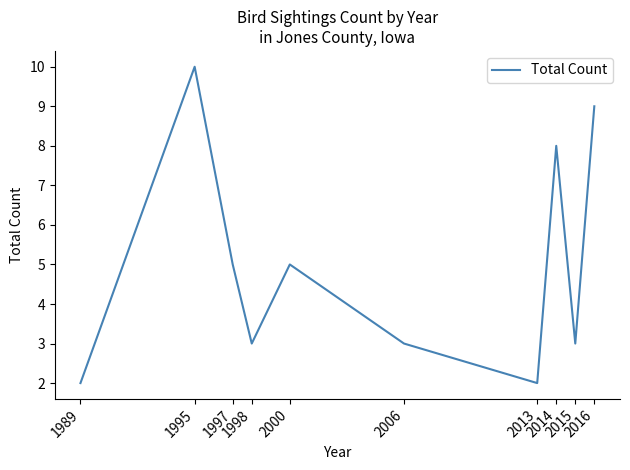

What is the difference between the maximum and minimum values?

8